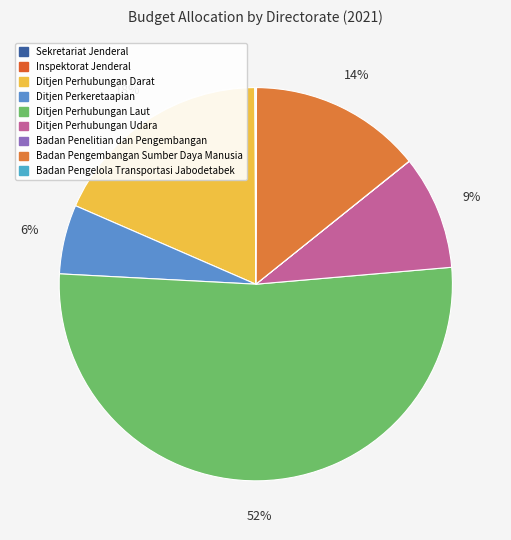

What is the change in value from Inspektorat Jenderal to Ditjen Perhubungan Darat?

+1468025348080